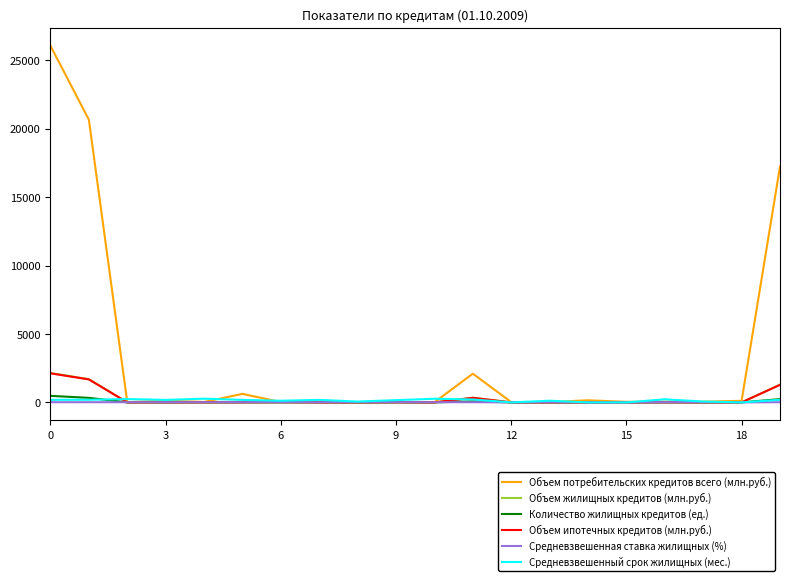

Which series has the widest spread of values?

Объем потребительских кредитов всего (млн.руб.)